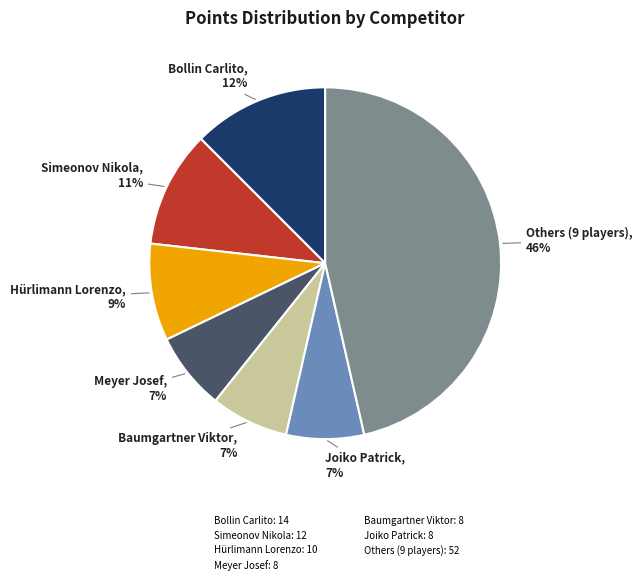

Do Meyer Josef: 8 and Simeonov Nikola: 12 together represent more than half of the pie?

No